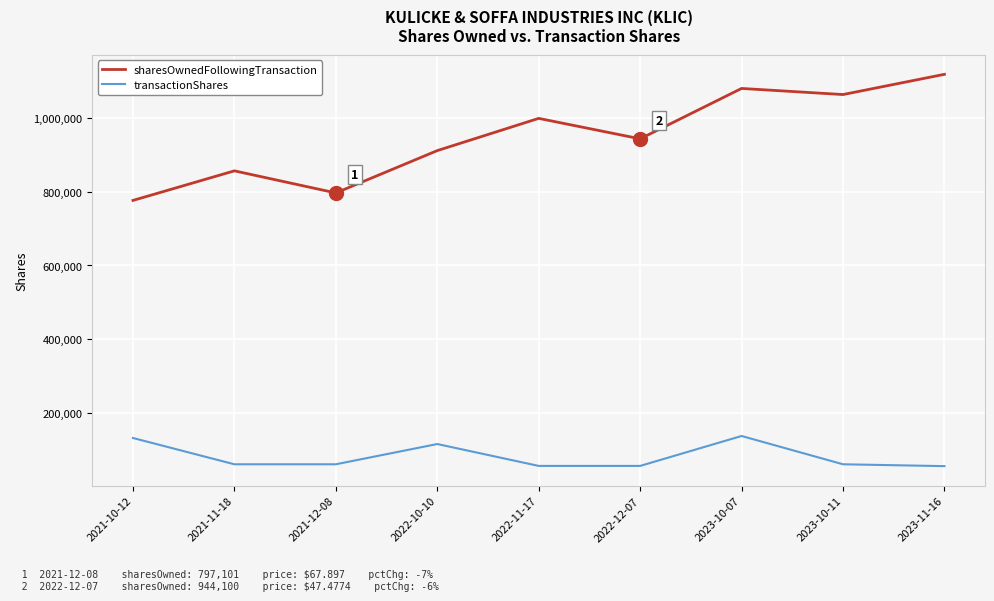

How many lines are shown in the chart?

2